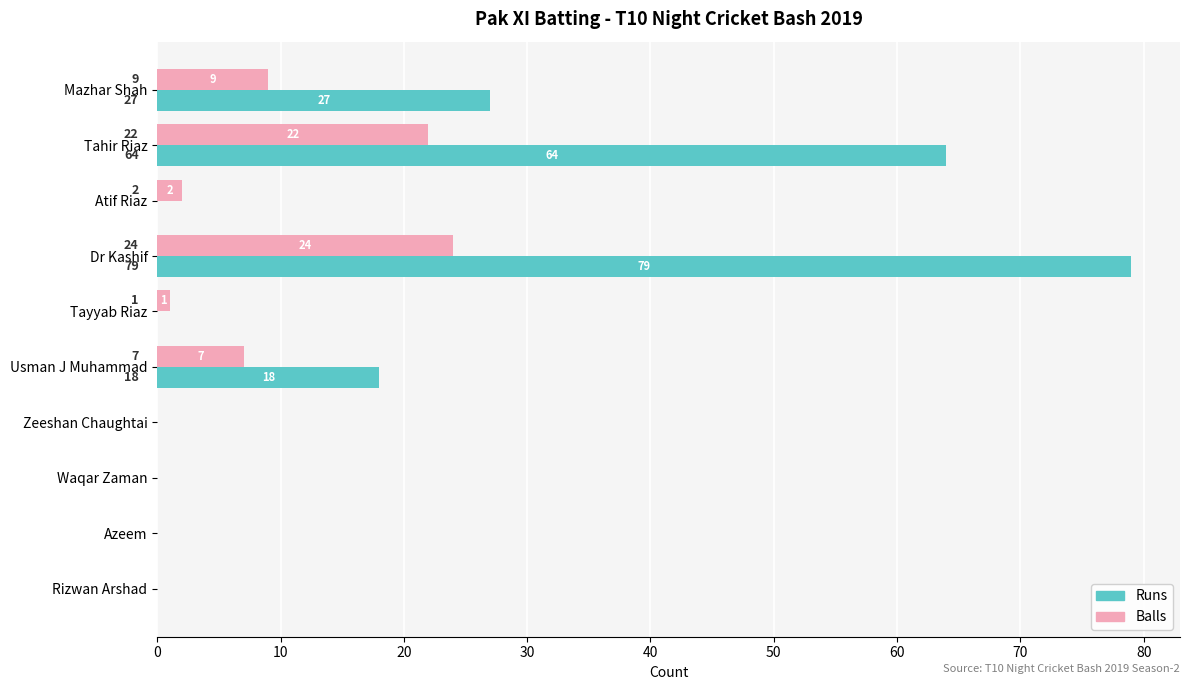

True or false: Runs has a value of 0 at Waqar Zaman.

True